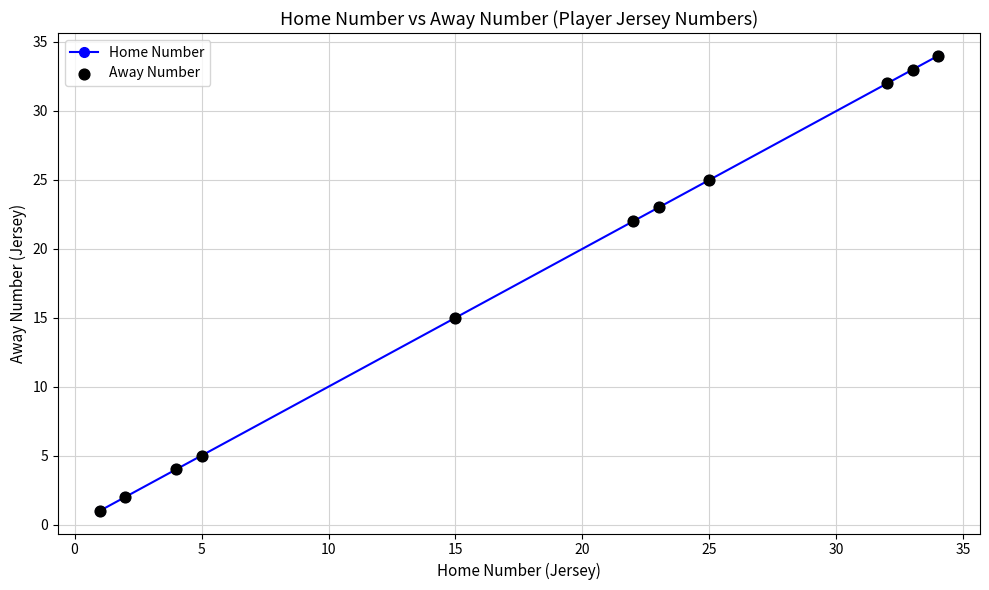

True or false: there are more than 1 points higher than both neighbors.

False